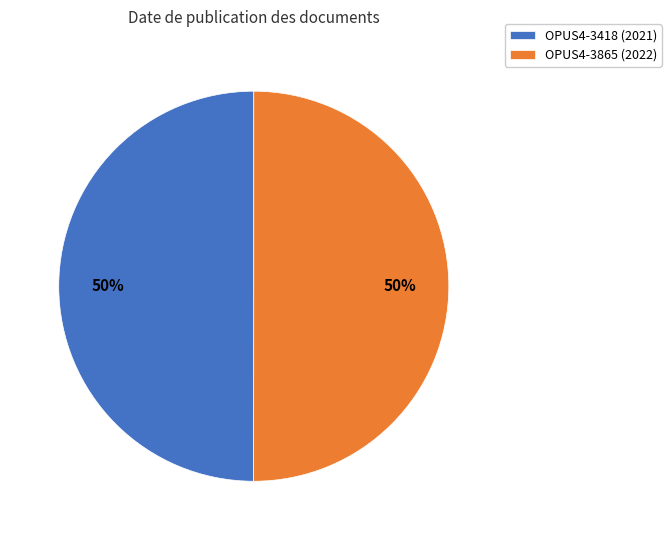

What percentage is the OPUS4-3418 (2021) slice, to the nearest percent?

50%